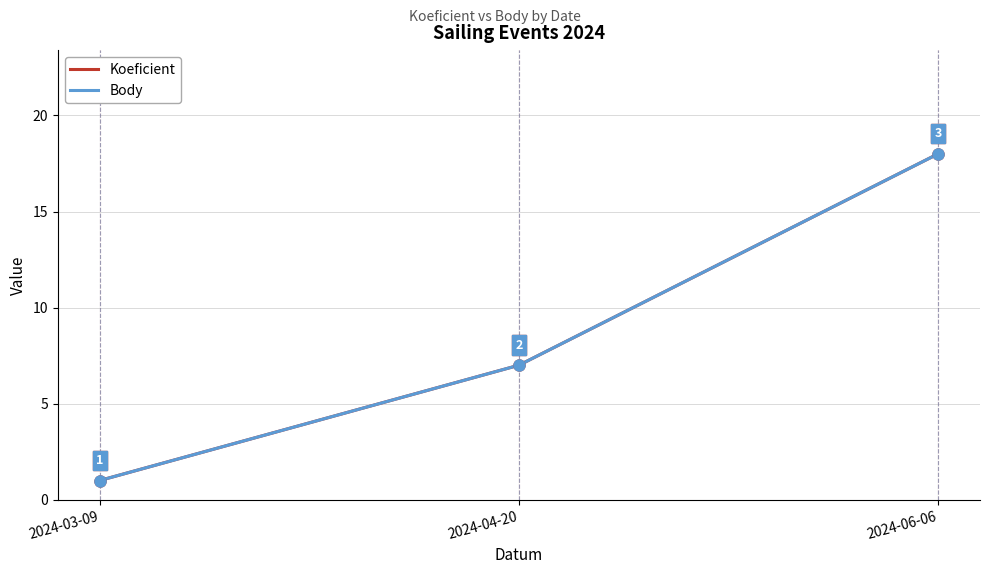

Rank the categories by Body value from highest to lowest.

2024-06-06, 2024-04-20, 2024-03-09